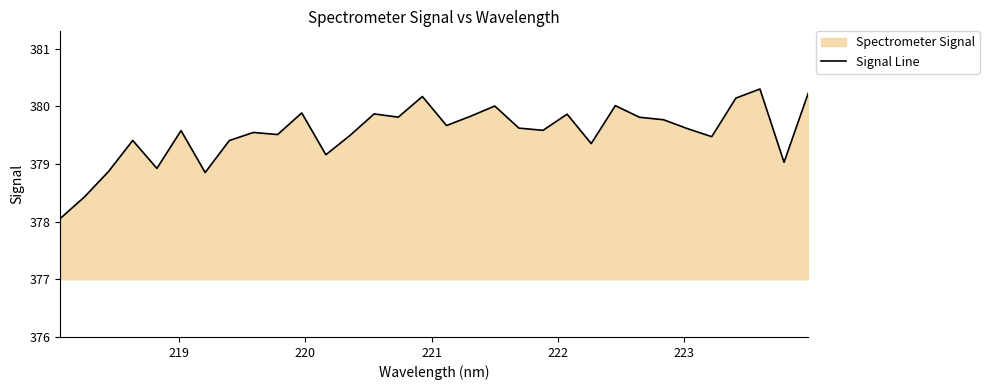

True or false: there are more than 0 points higher than both neighbors.

True